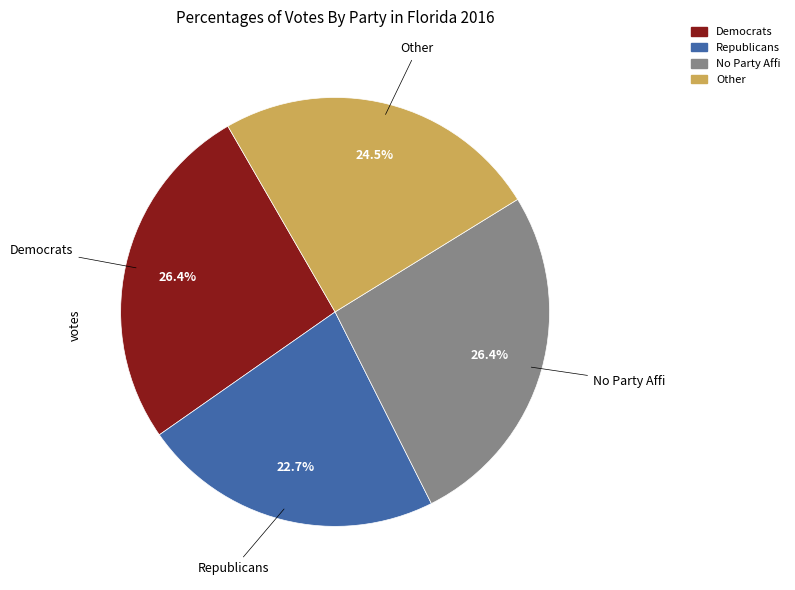

Is there any slice that represents more than half of the pie?

No